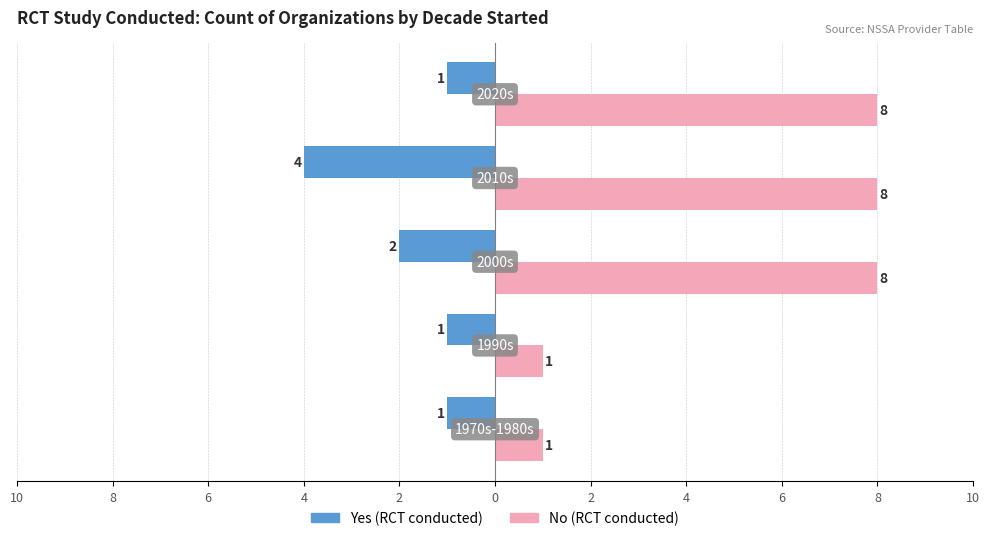

Reading right to left, list all the values displayed in this chart.

Yes (RCT): 10=-1	8=-4	6=-2	4=-1	2=-1
No (RCT): 10=8	8=8	6=8	4=1	2=1